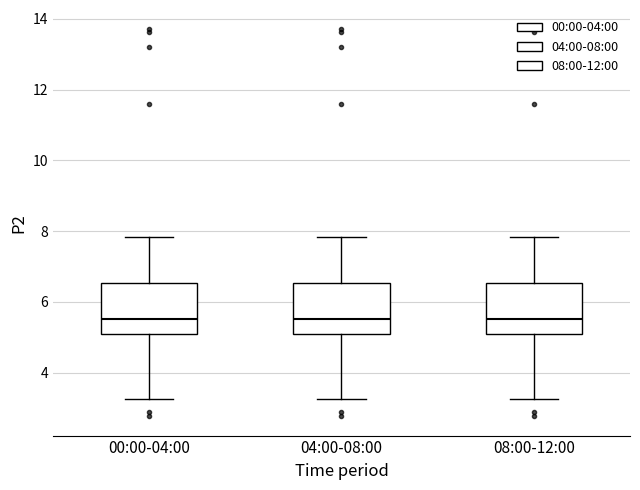

Reading left to right, transcribe this box plot: for each box, give where its median line is, the range the box spans, and where its two whiskers end, as read against the y-axis. The values are not printed on the chart, so give them approximately, as read against the axis.

00:00-04:00: median 5.6, box 5.0 to 6.6, whiskers 3.2 to 7.8
04:00-08:00: median 5.6, box 5.0 to 6.6, whiskers 3.2 to 7.8
08:00-12:00: median 5.6, box 5.0 to 6.6, whiskers 3.2 to 7.8